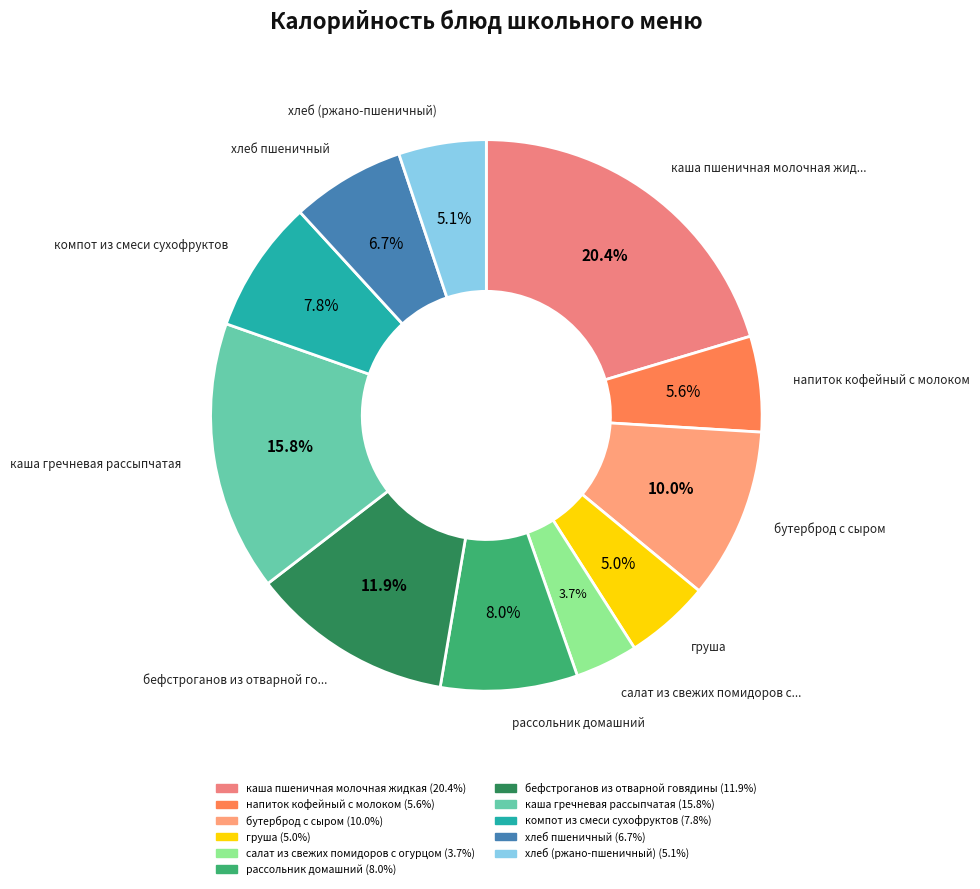

To the nearest percent, what is the combined percentage of компот из смеси сухофруктов and груша?

13%